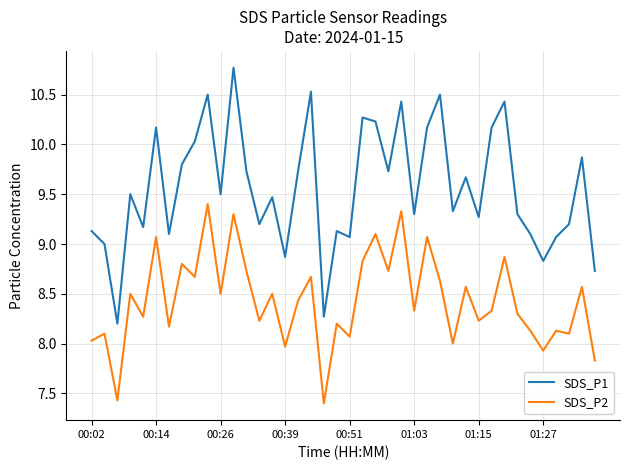

Which series has the largest total across all categories?

SDS_P1